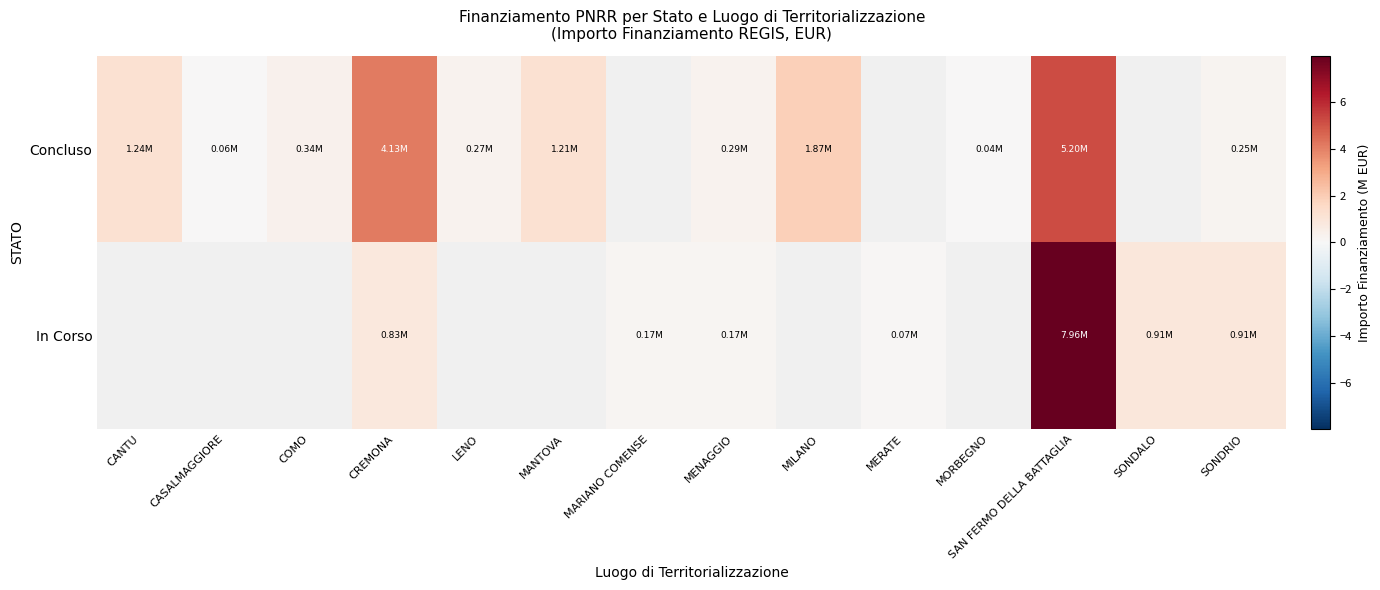

At which label does Concluso reach its minimum?

MORBEGNO